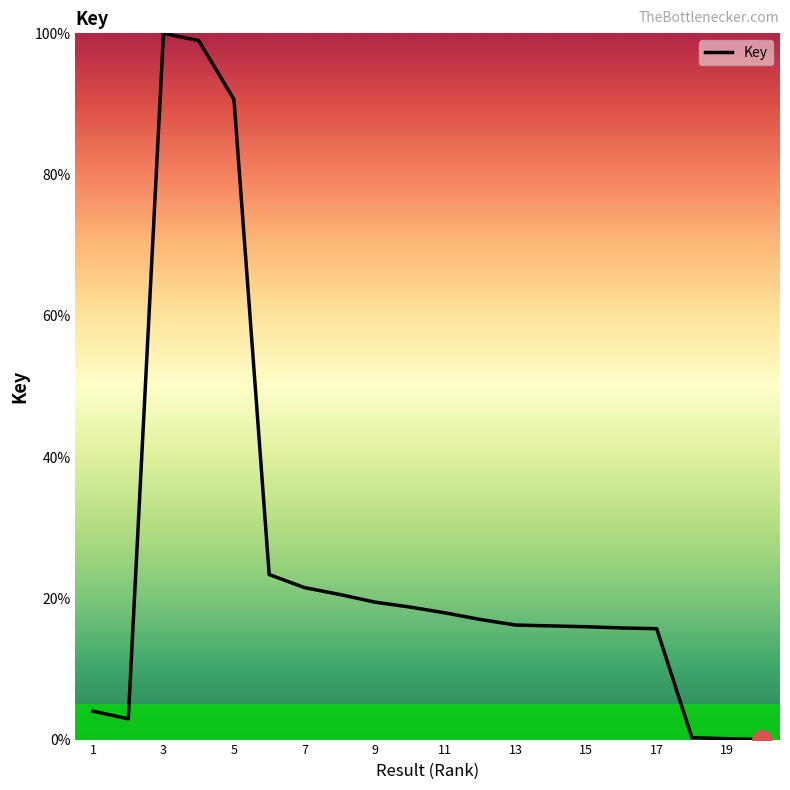

What is the greatest value displayed?

100.0